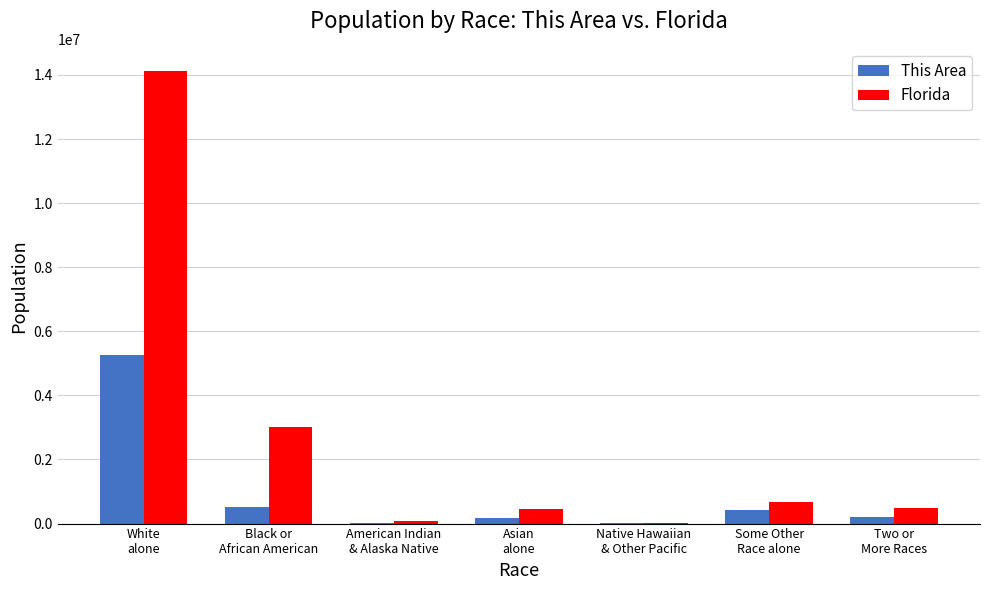

What is the sum of all This Area values?

6633000